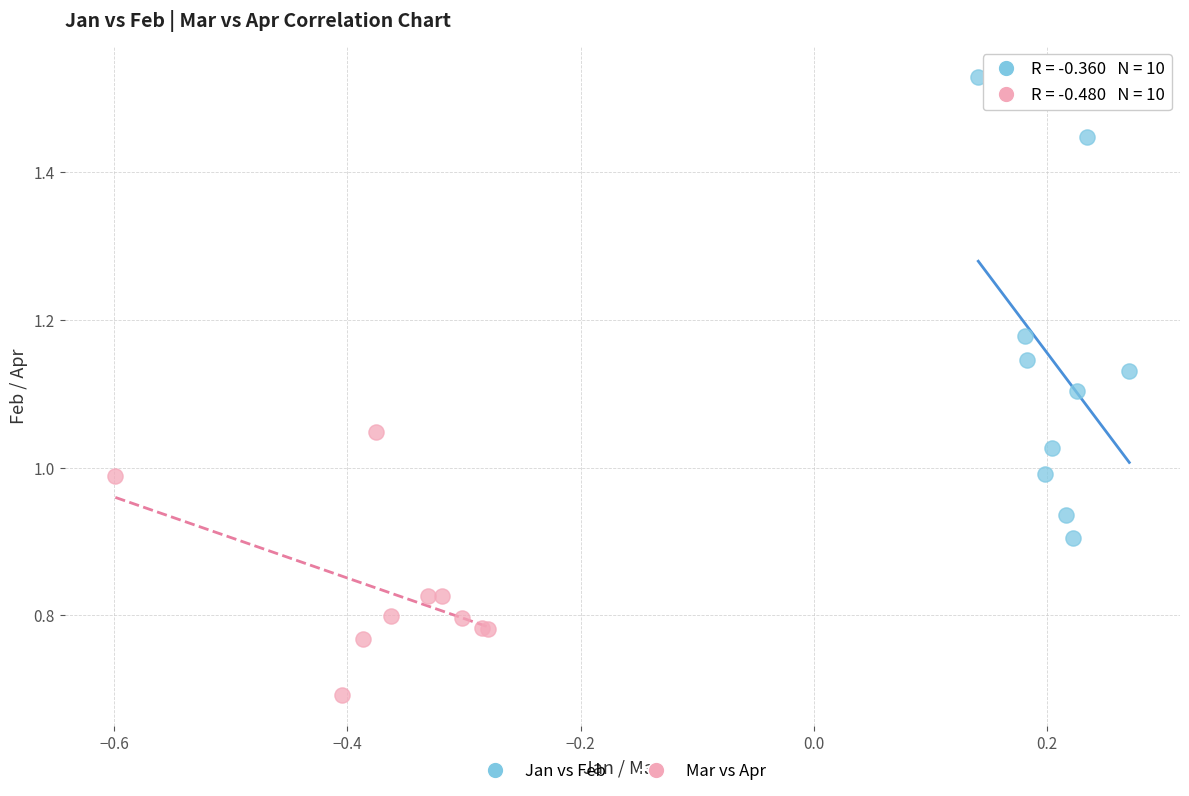

Which series has the widest spread of Y values?

Jan vs Feb